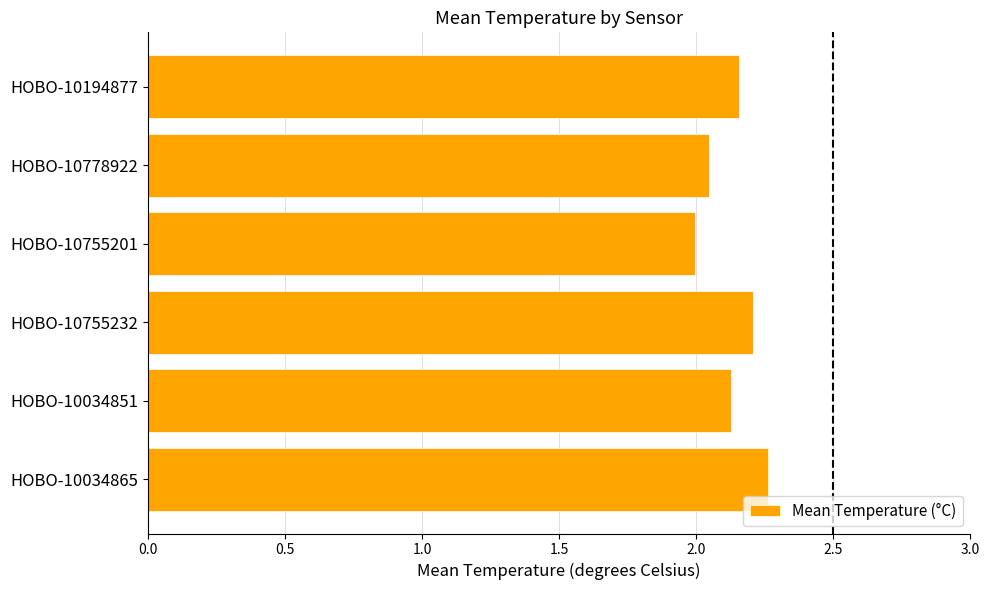

The value at HOBO-10034851 is 3.2. True or false?

False